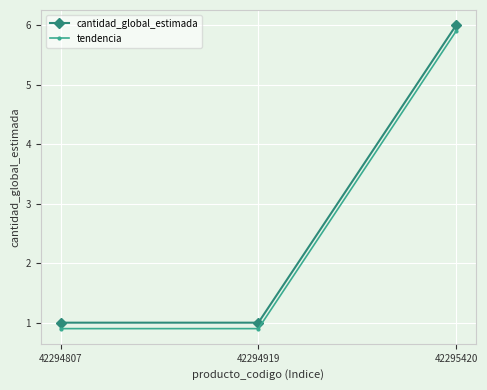

What is the approximate value of cantidad_global_estimada at 42294919?

1.0